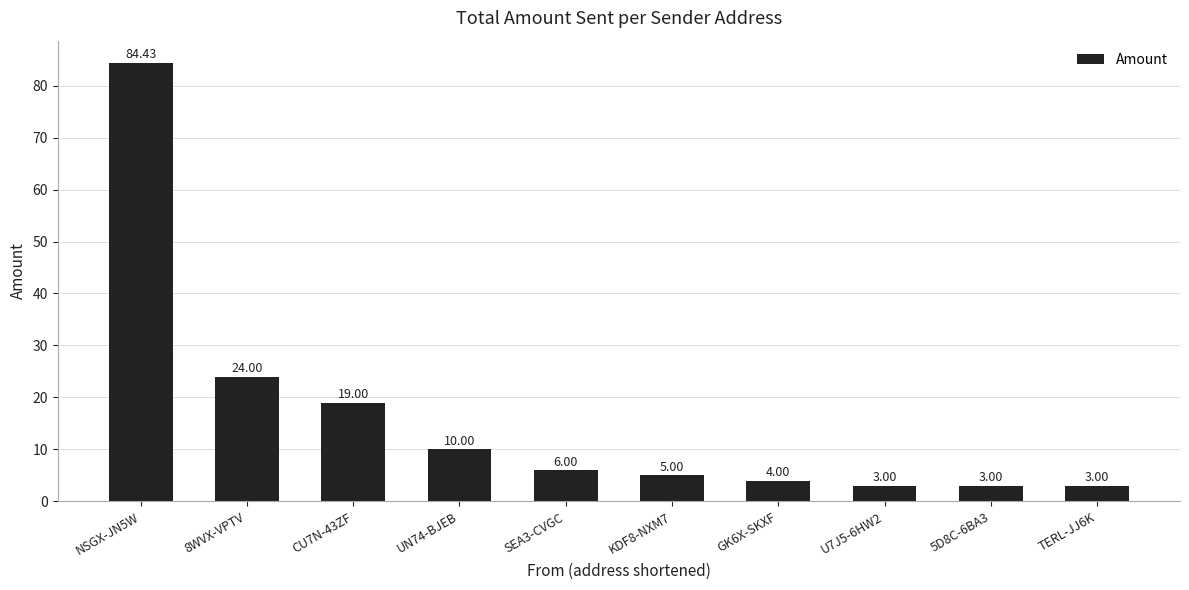

Is it true that the value at TERL-JJ6K is 3.0?

True